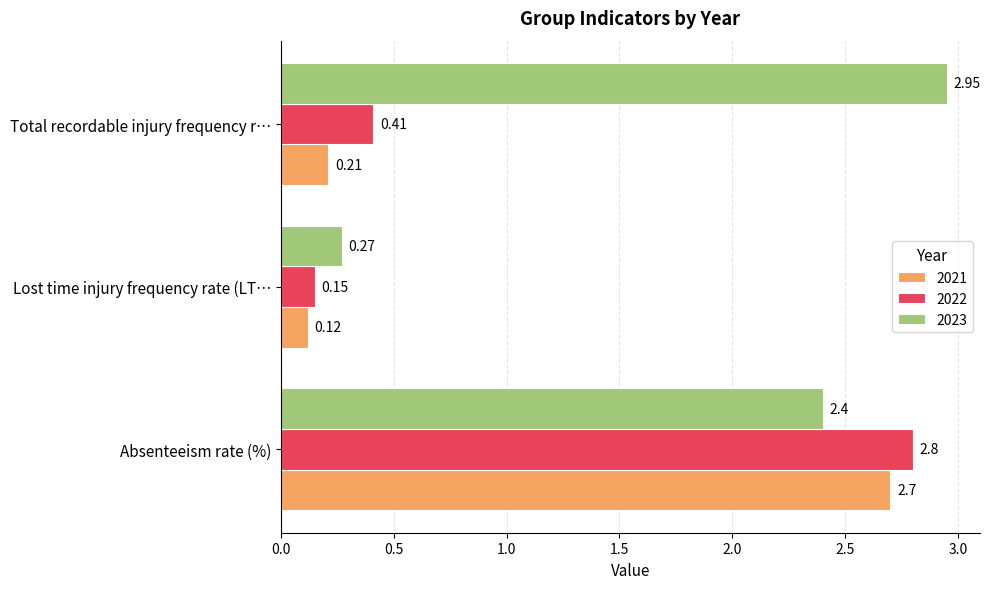

Which series has the widest spread of values?

2023